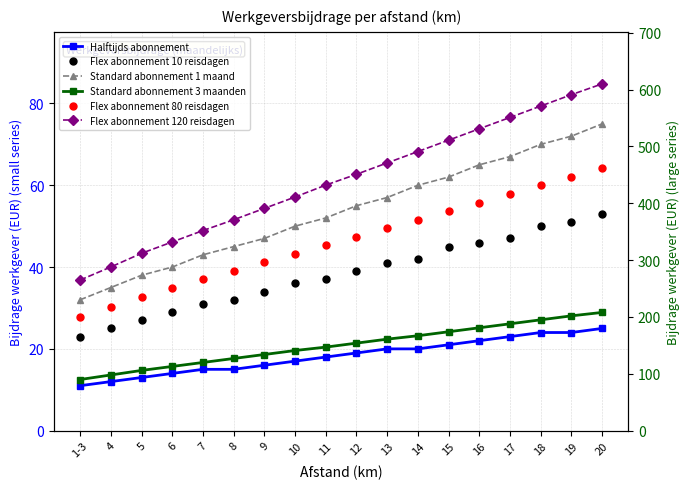

What is the spread (max minus min) of values at 1-3?

254